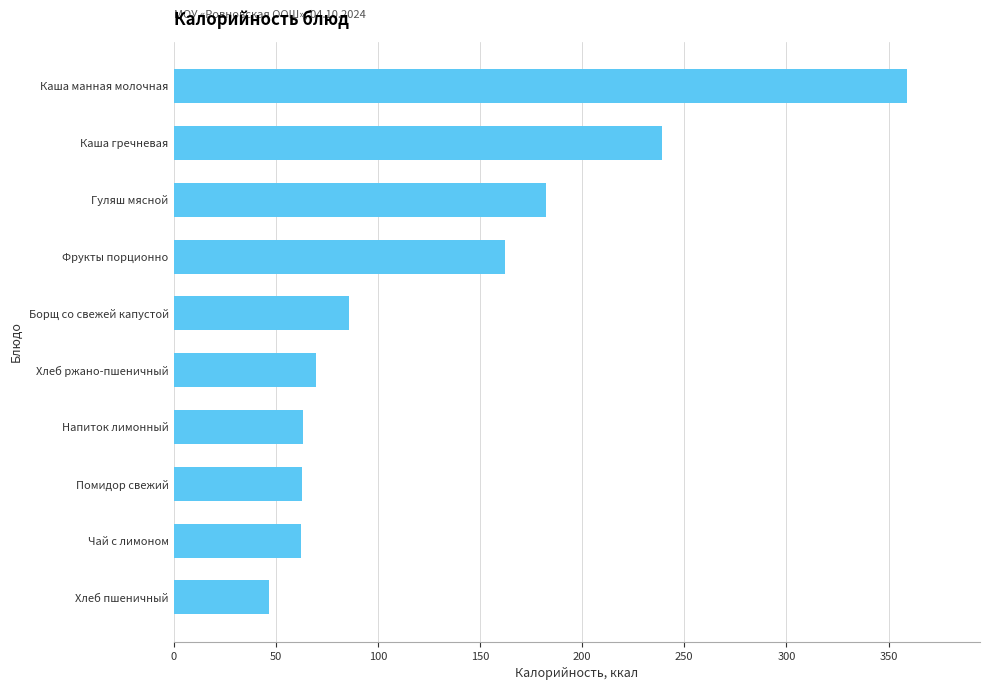

What is the maximum value shown in the chart?

358.9